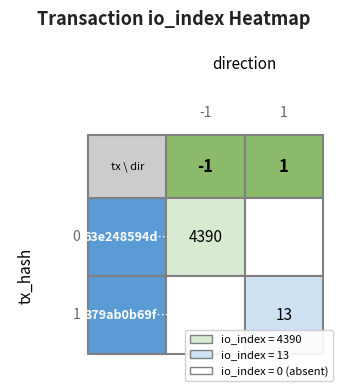

List the series in order of their overall mean, lowest first.

379ab0b69f674e13bec73a3dc56740cebba66a5, 63e248594d1bcf4ac792e34af1b7b9495ab863f